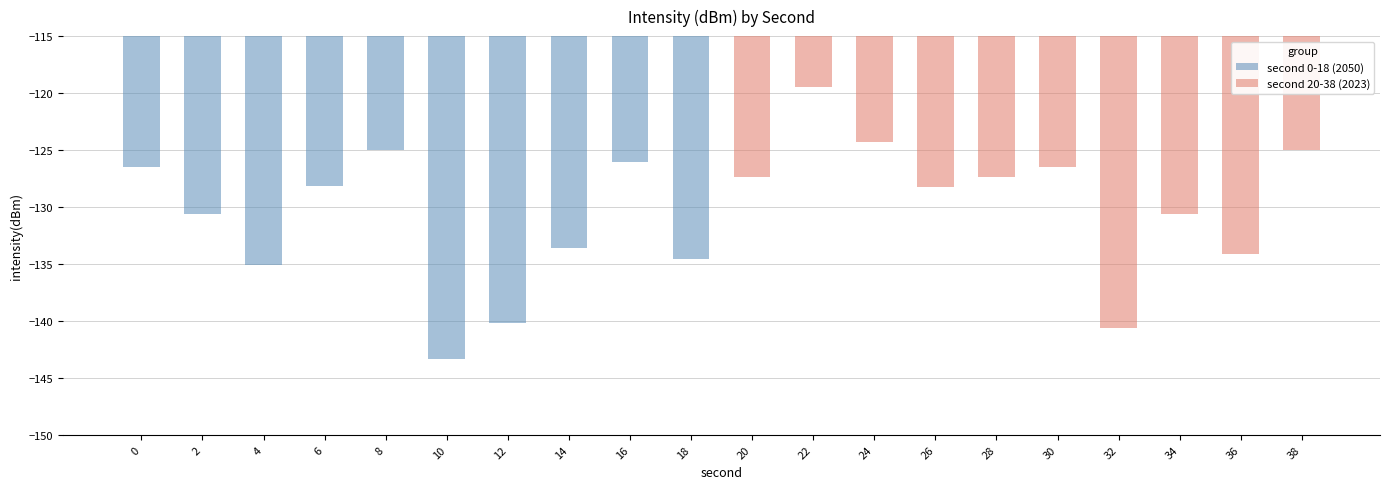

How many bars are there in total?

20